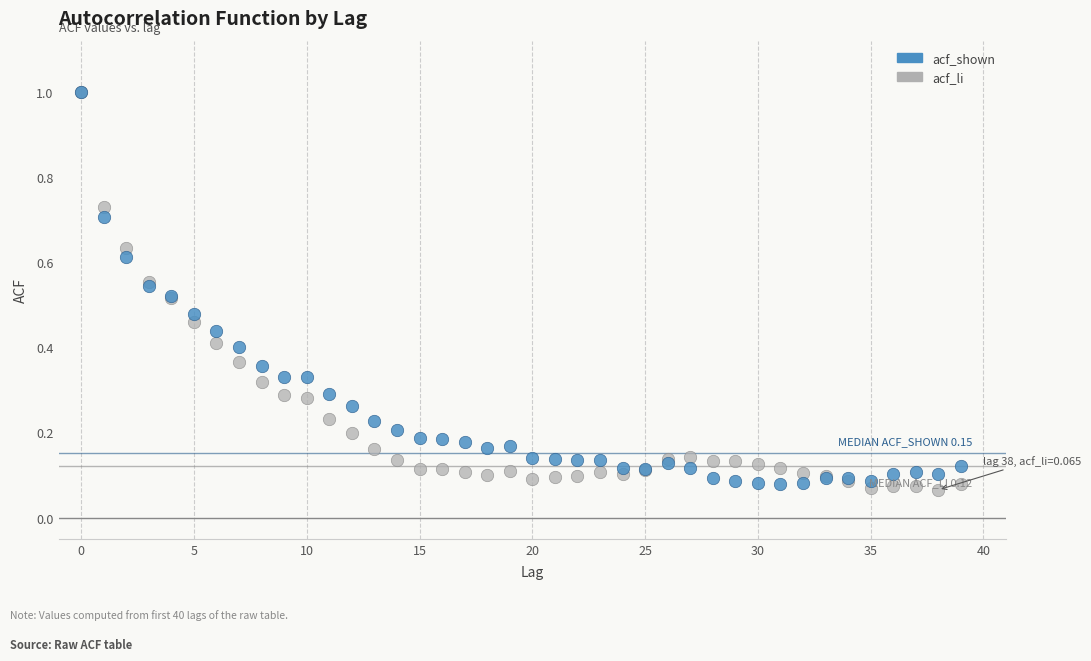

What are all the series names shown in the legend?

acf_shown, acf_li